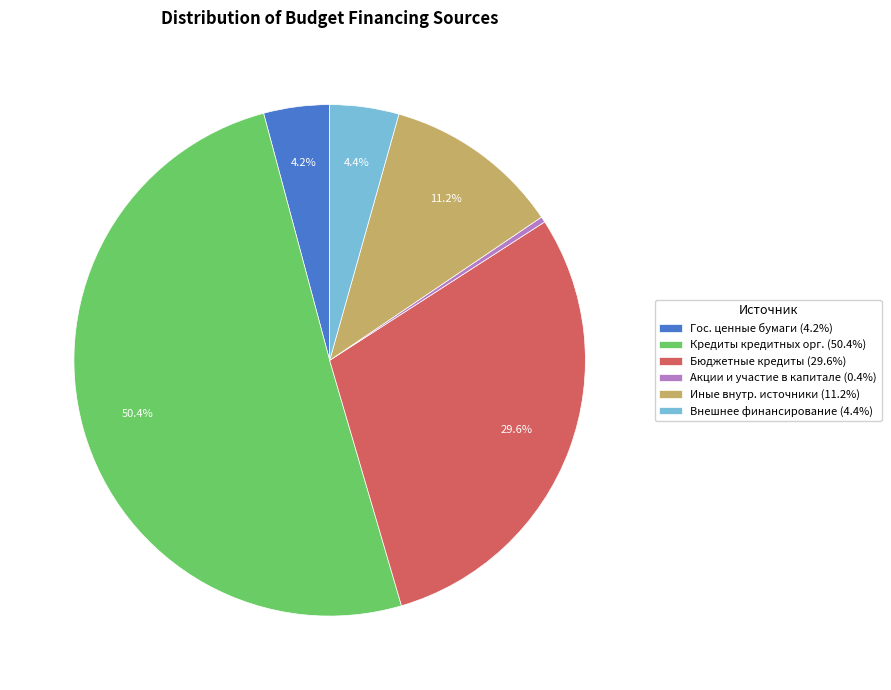

How many slices are in this pie chart?

6